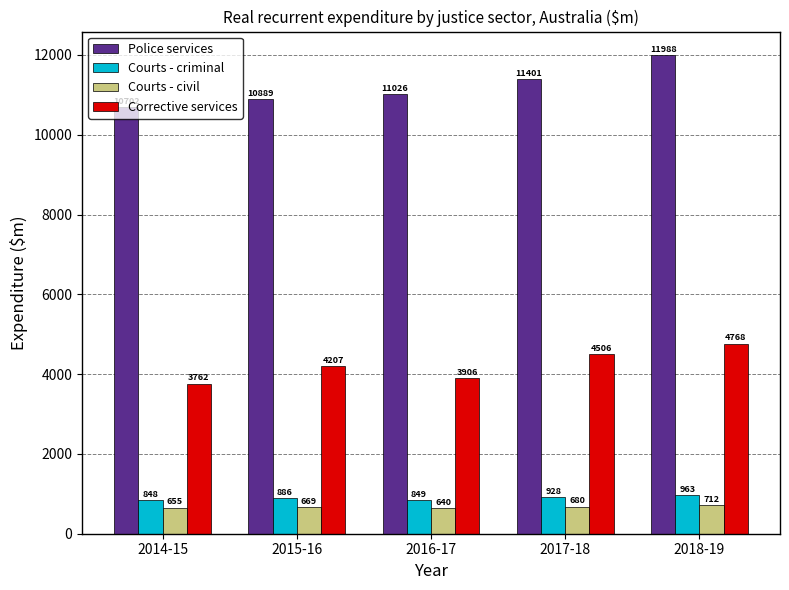

Reading right to left, what are all the values shown in this chart?

Police services: 11988	11401	11026	10889	10702
Courts - criminal: 963	928	849	886	848
Courts - civil: 712	680	640	669	655
Corrective services: 4768	4506	3906	4207	3762